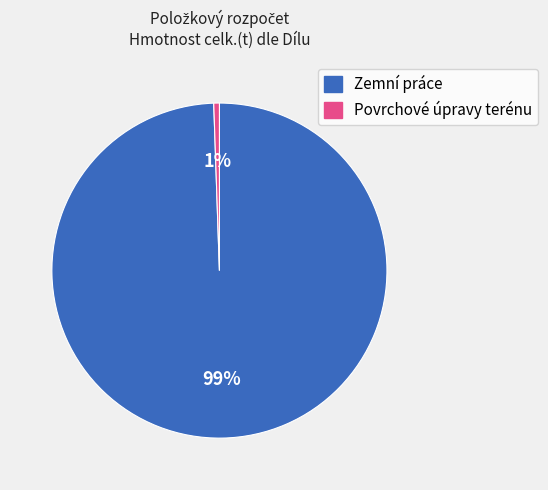

Between Zemní práce and Povrchové úpravy terénu, which is larger?

Zemní práce